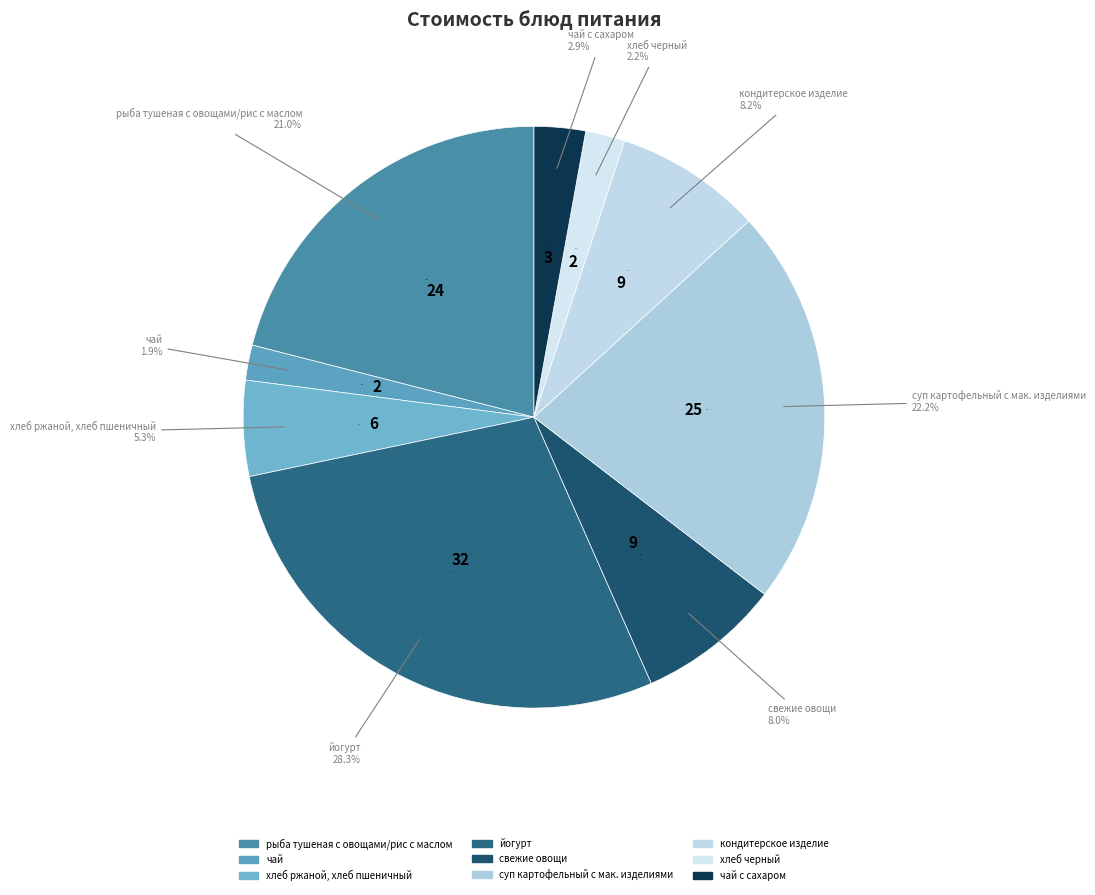

Which slice is the largest?

йогурт